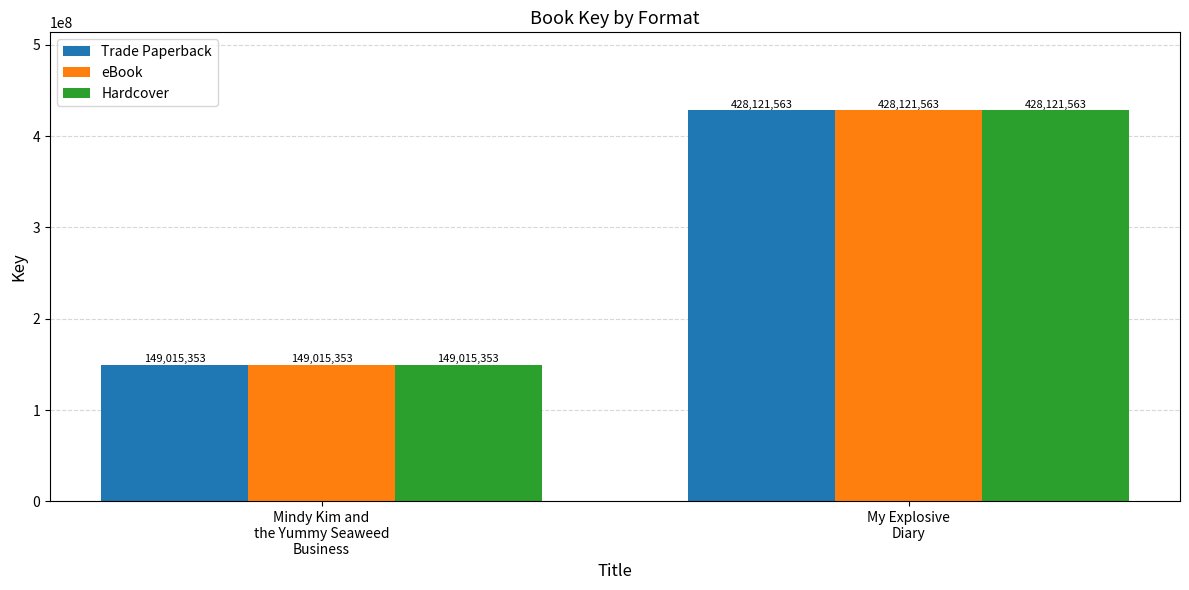

Does the chart contain any negative values?

No